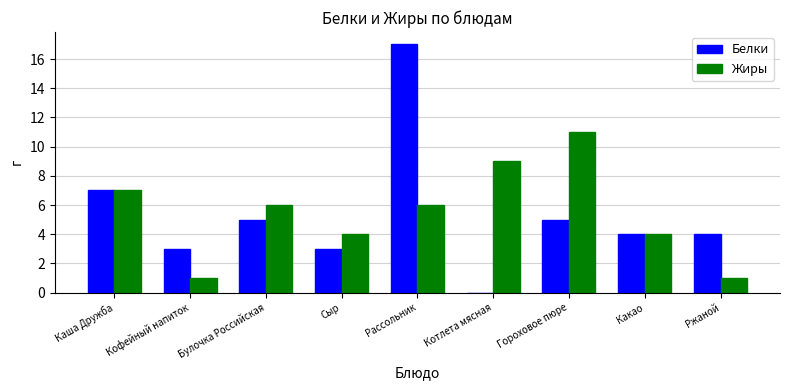

How many groups of bars are there?

9